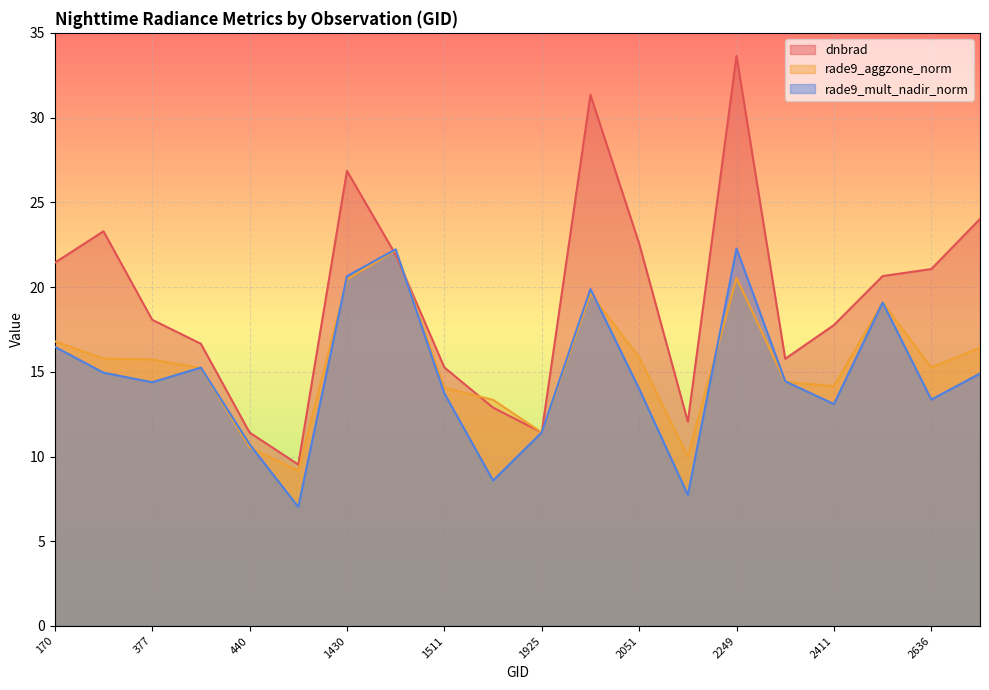

True or false: rade9_aggzone_norm has more than 2 points higher than both neighbors.

True